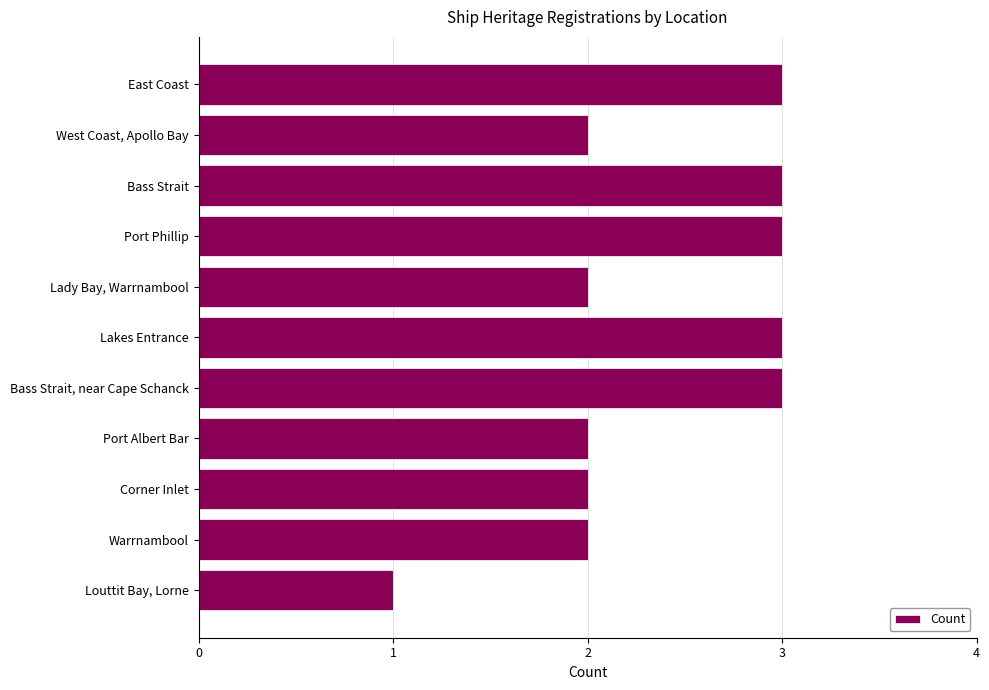

Which has a higher value, Louttit Bay, Lorne or West Coast, Apollo Bay?

West Coast, Apollo Bay